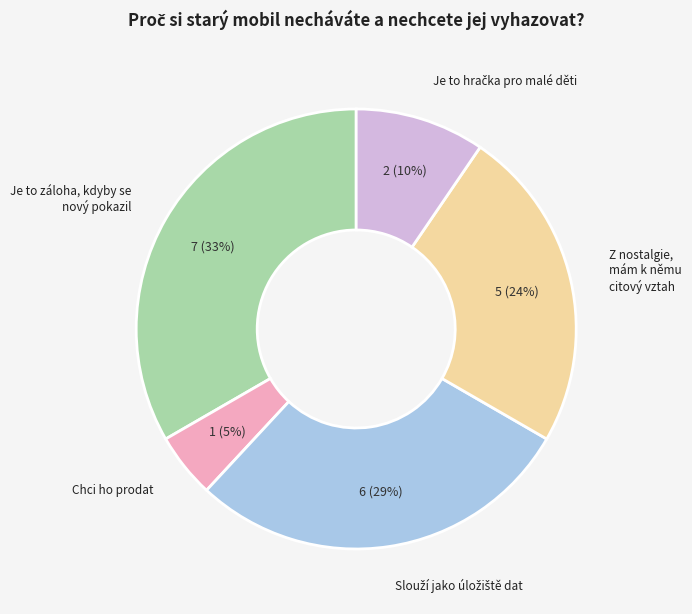

Does any single category account for the majority?

No